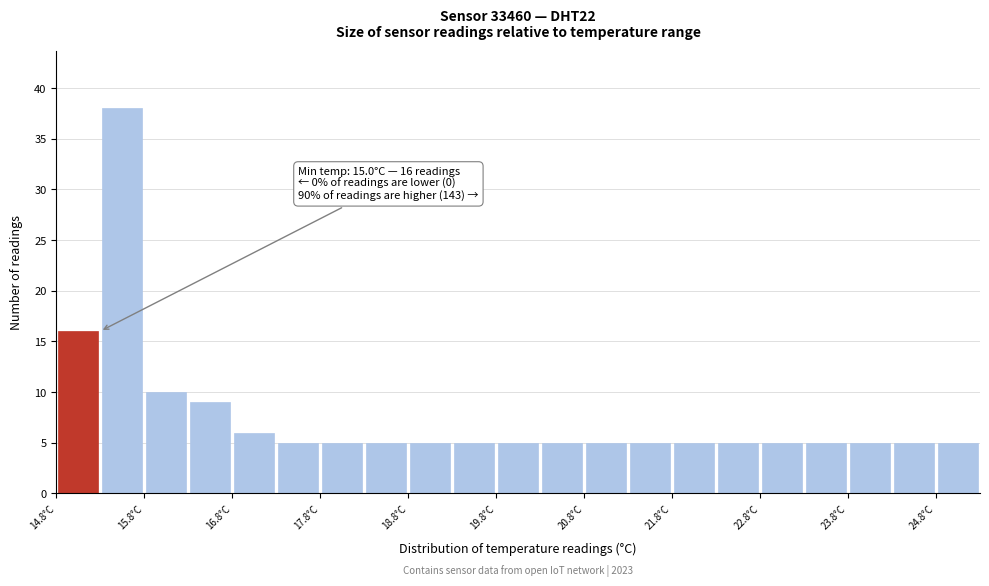

Over which range of the x-axis is the bar tallest?

15.25 to 15.75